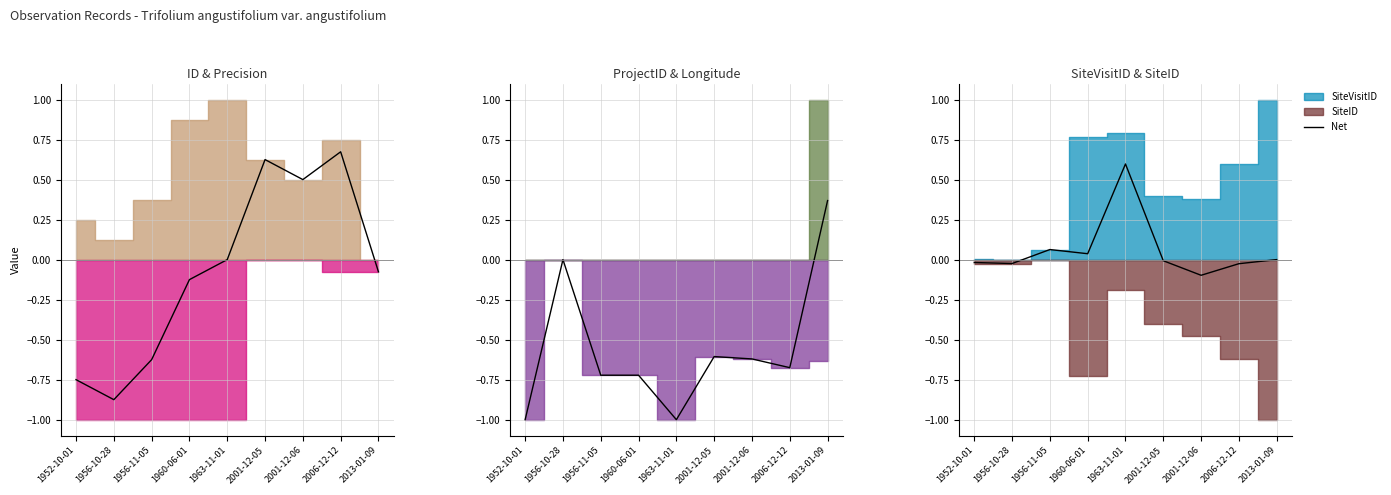

The value at 2013-01-09 is 0.0. True or false?

True